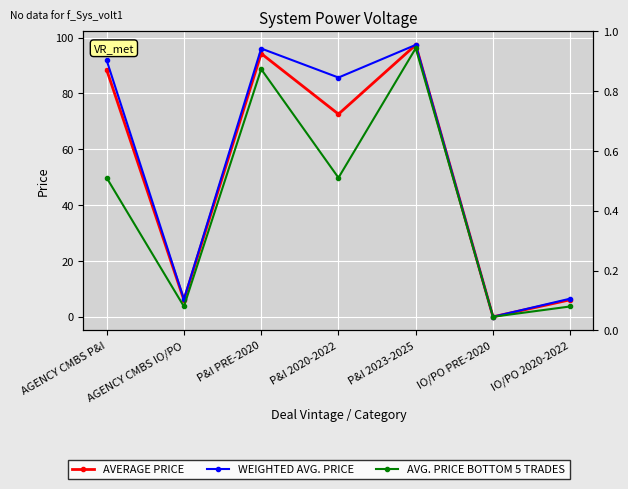

Reading left to right, what are all the values shown in this chart?

AVERAGE PRICE: 88.5	6.0	94.3	72.6	97.4	0.0	6.1
WEIGHTED AVG. PRICE: 91.9	6.3	96.1	85.7	97.4	0.0	6.5
AVG. PRICE BOTTOM 5 TRADES: 49.8	3.7	88.7	49.8	96.2	0.0	3.7